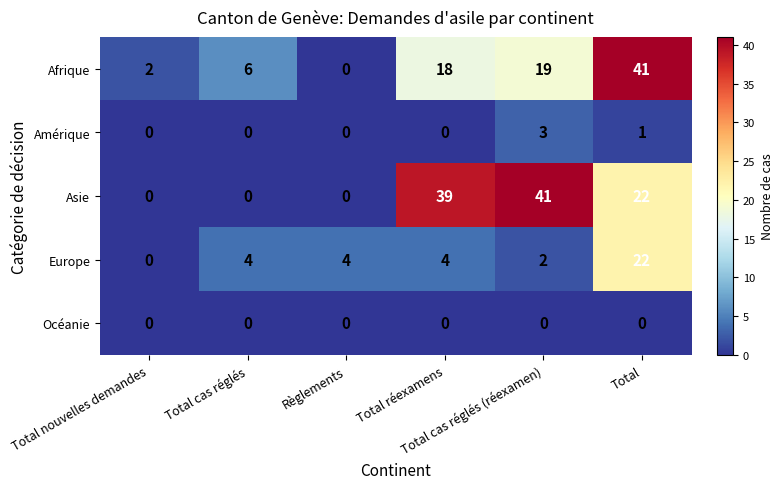

At which category is the sum across all series the highest?

Total